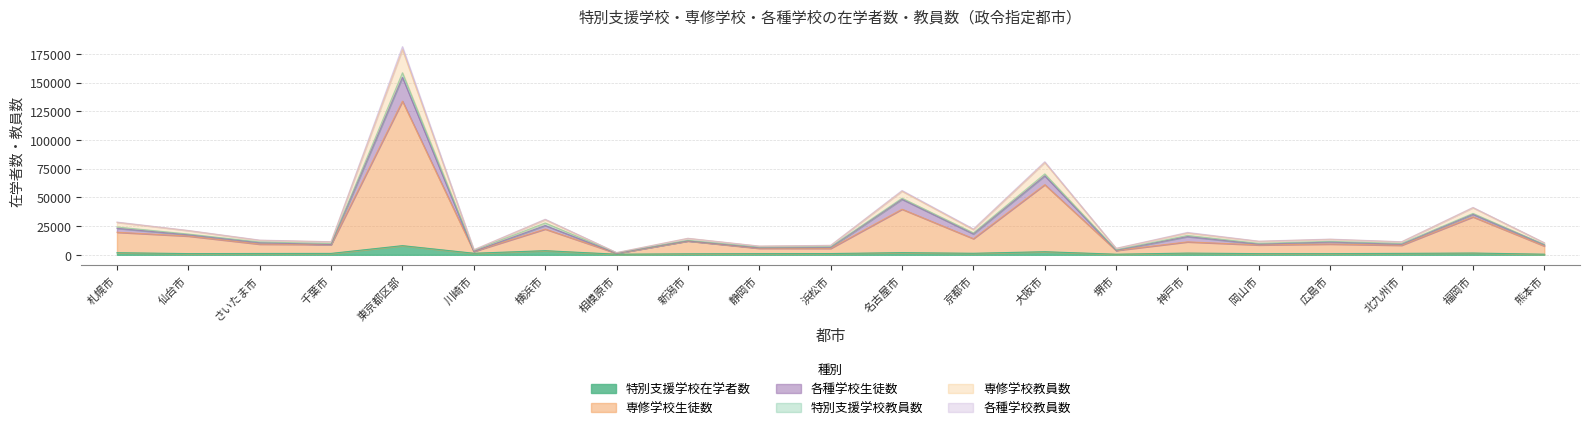

Which category has the lowest value in the 専修学校教員数 series?

相模原市